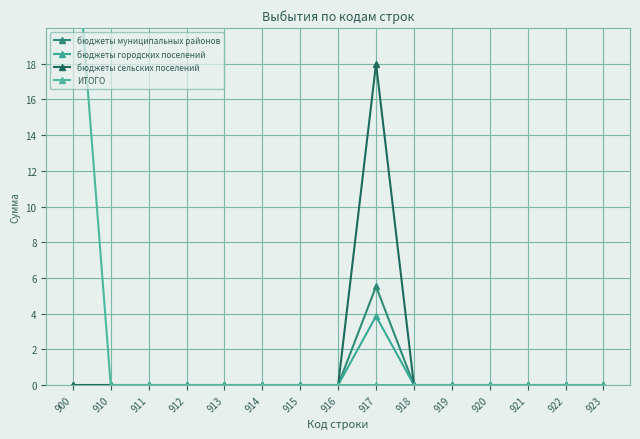

True or false: бюджеты городских поселений and бюджеты муниципальных районов intersect in this chart.

False